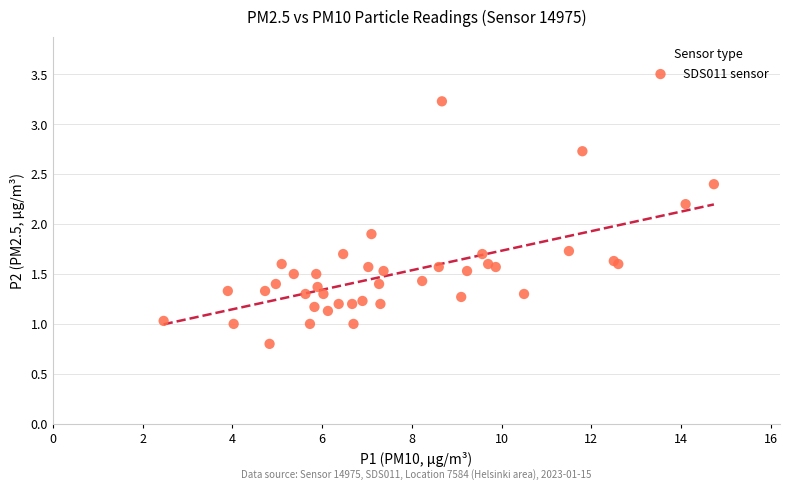

What Y value in the scatter plot is closest to 2?

1.9